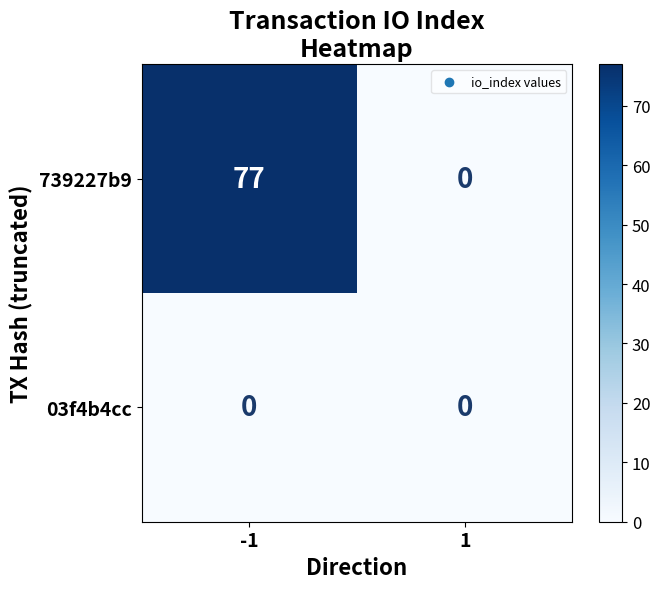

What is the difference between the highest and lowest values at -1?

77